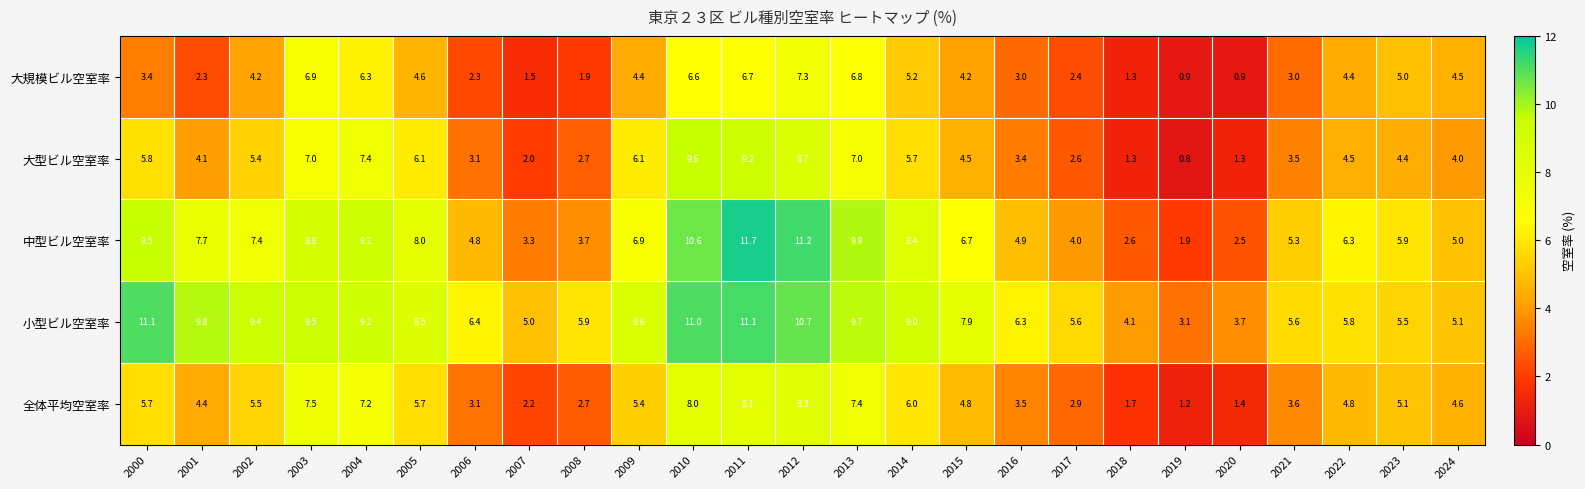

At which category is the sum across all series the highest?

2011